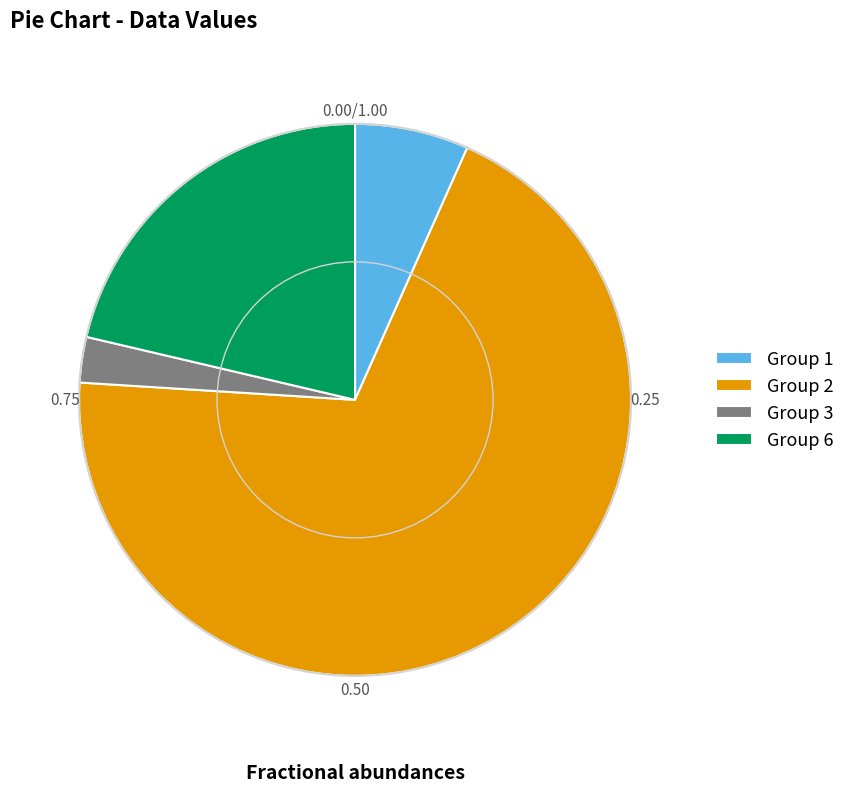

Rank the categories by value from lowest to highest.

Group 3, Group 1, Group 6, Group 2